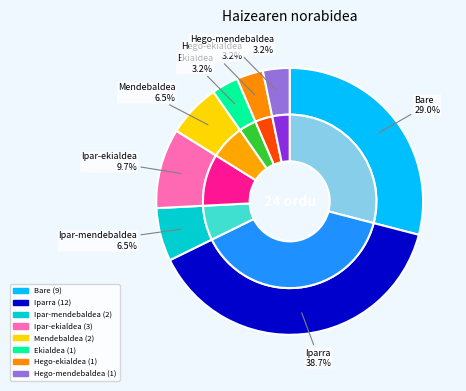

The Ipar-mendebaldea slice represents 12% of the pie. True or false?

False